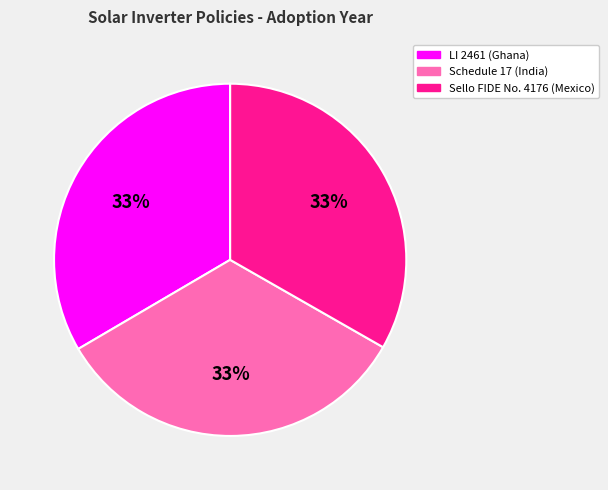

How many slices are in this pie chart?

3